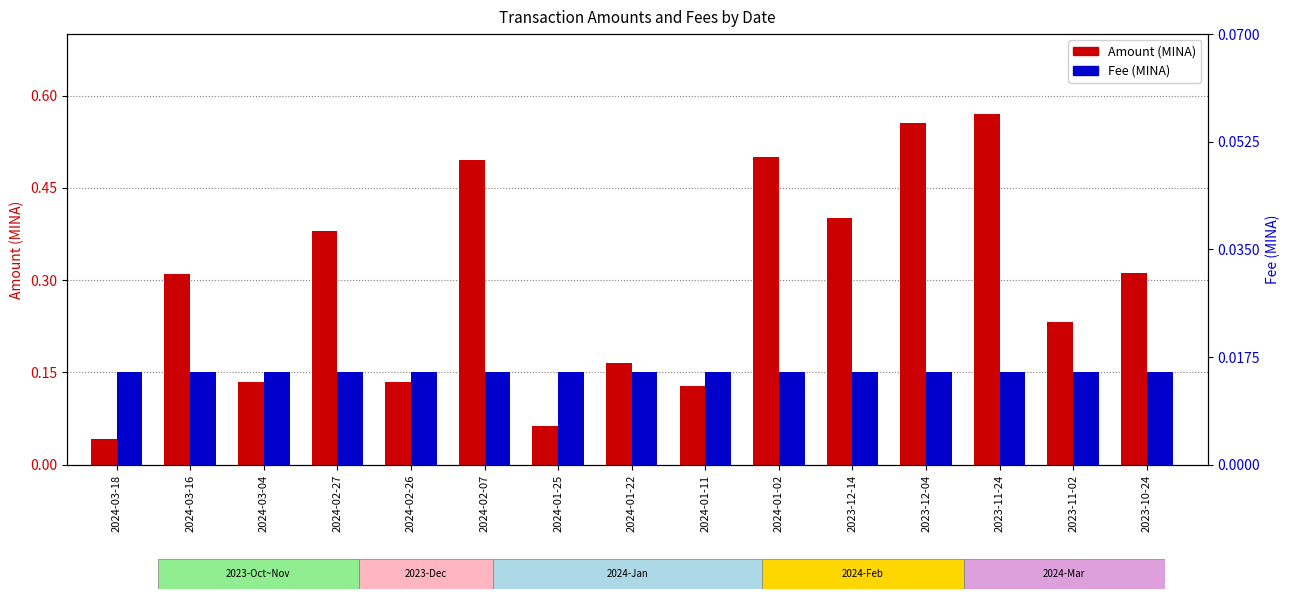

At which label does Fee reach its peak?

2024-03-18